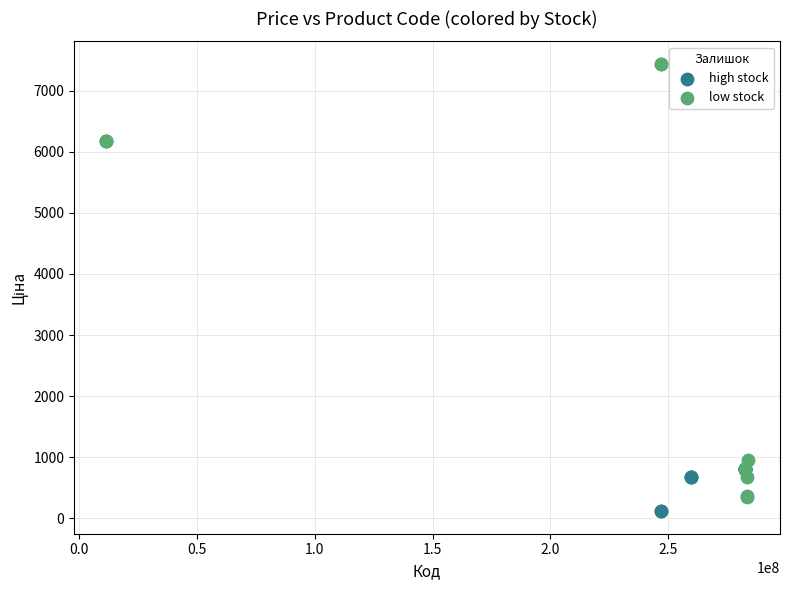

Which series reaches the minimum Y coordinate?

high stock